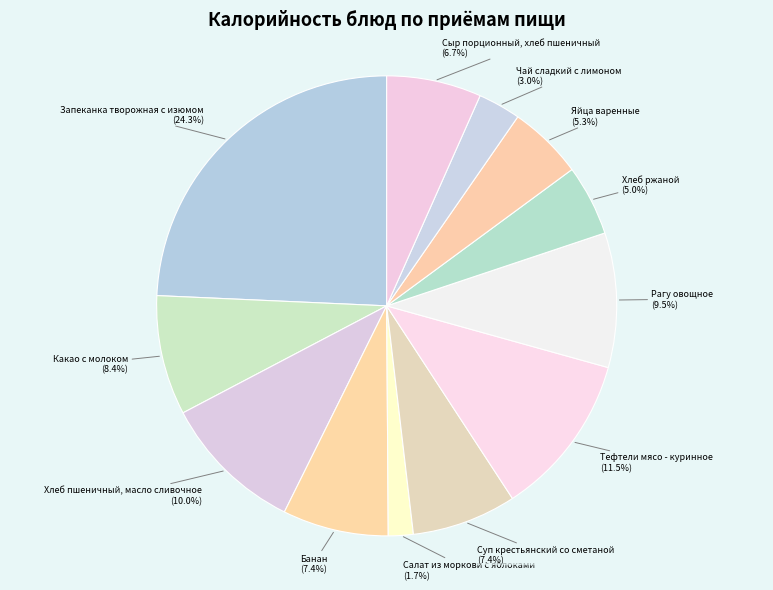

Does any single category account for the majority?

No